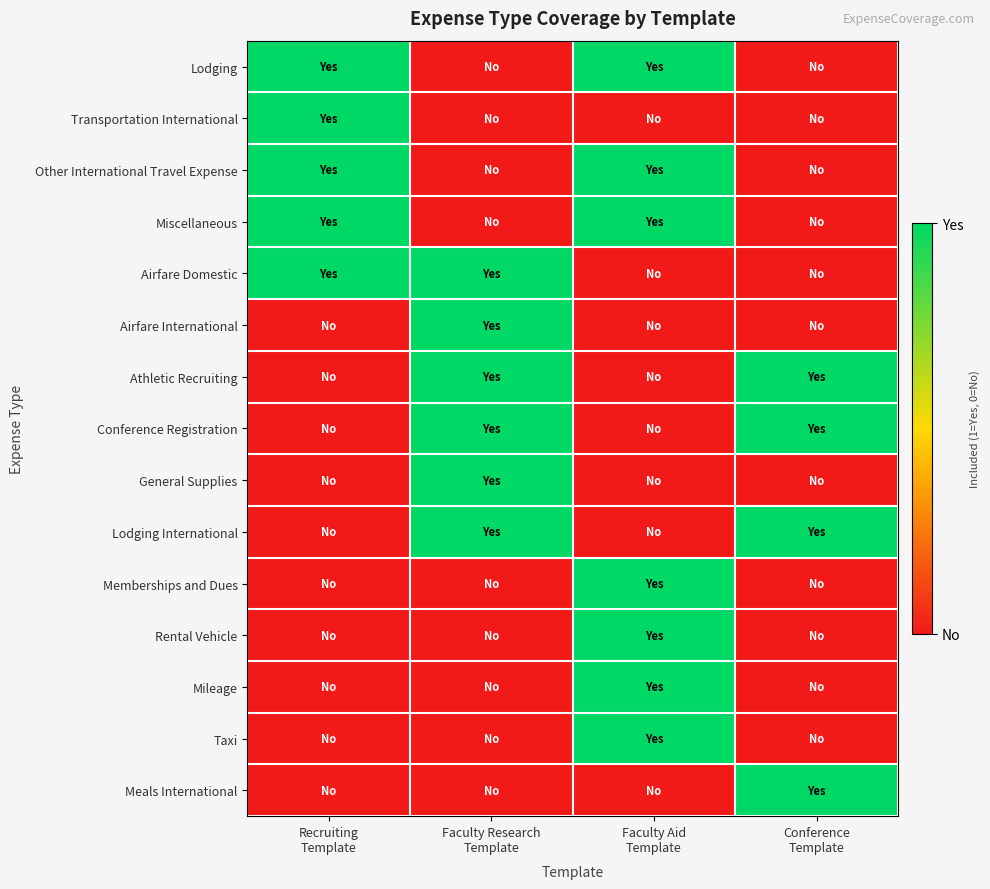

At which category is the sum across all series the highest?

Faculty Aid
Template